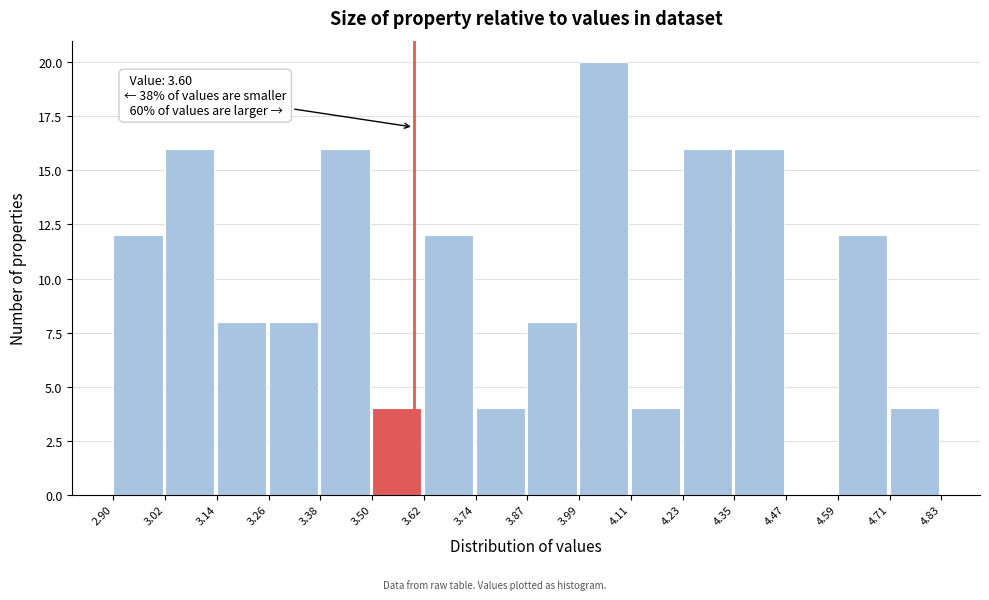

Which range on the x-axis has the tallest bar?

3.99 to 4.11